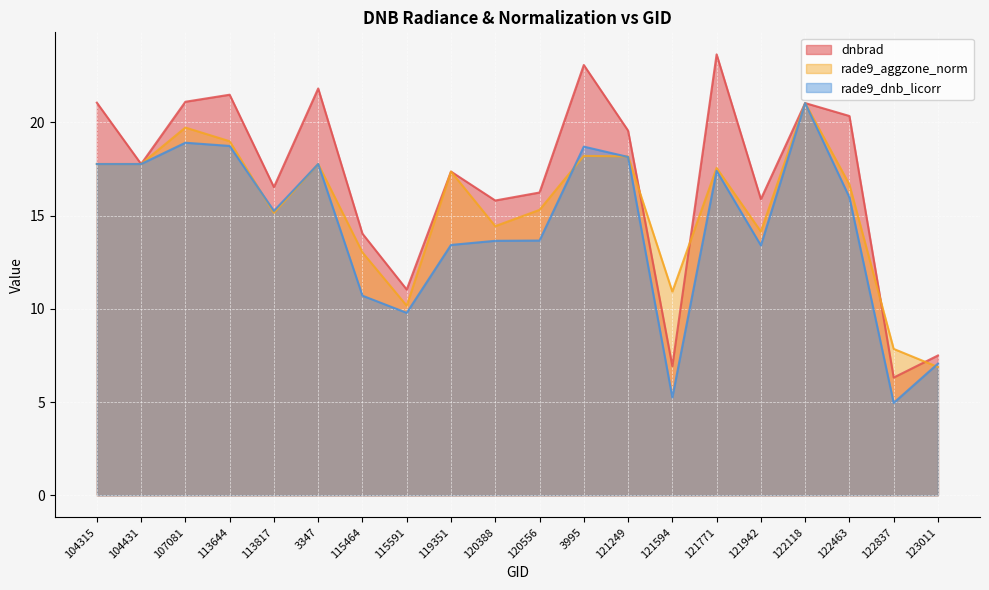

What is the total value across all series at 3995?

60.0